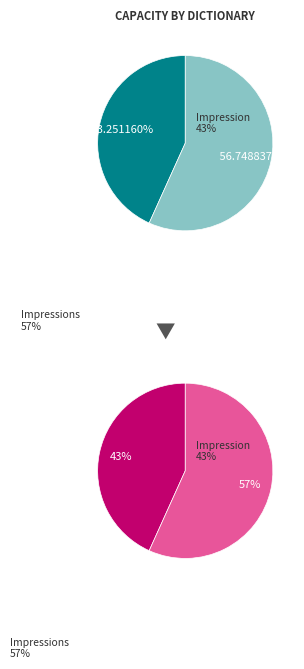

To the nearest percent, what is the average slice percentage?

50%